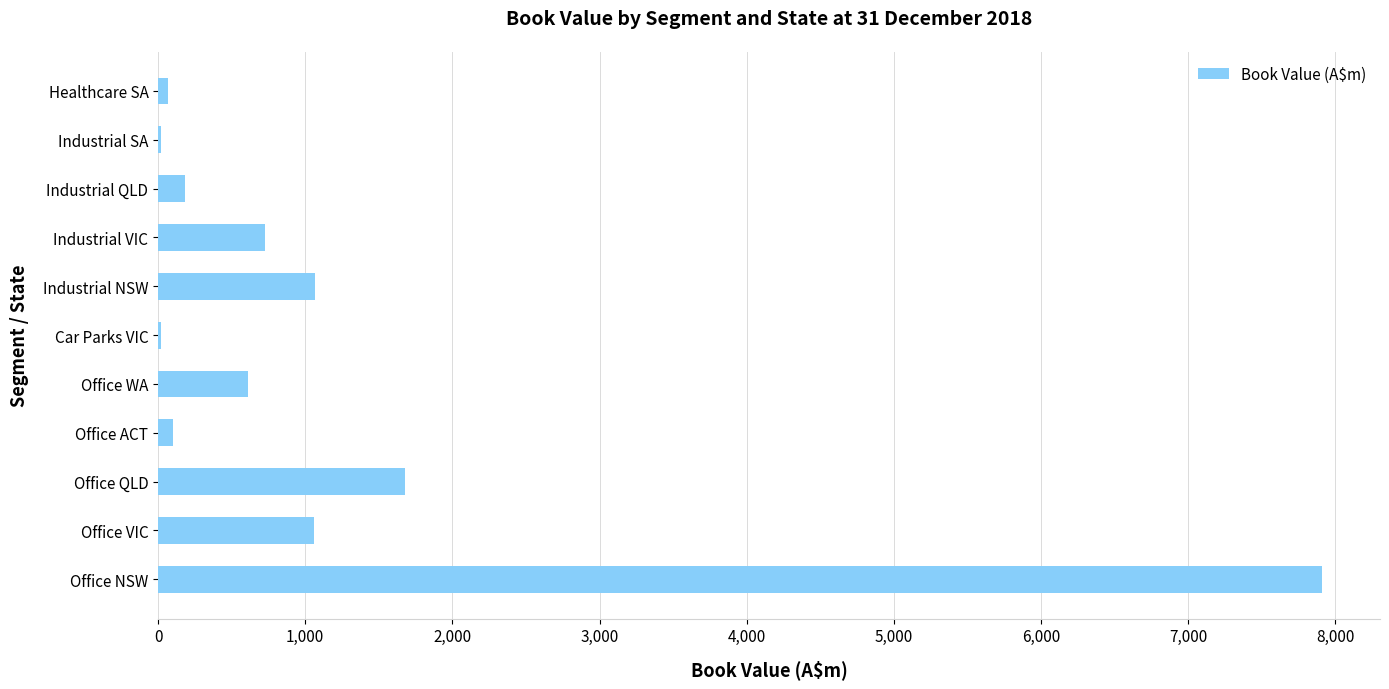

True or false: the data shows 1060.0 at Office VIC.

True